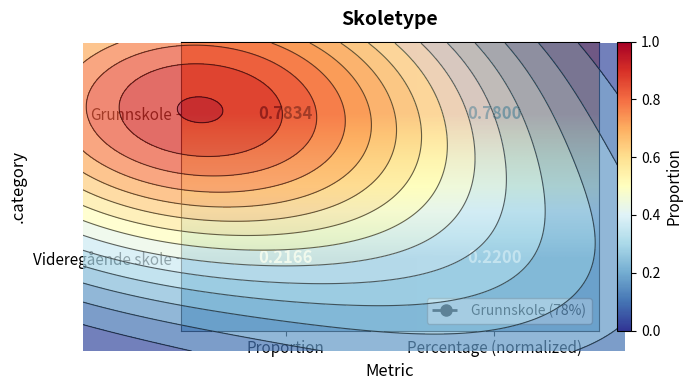

Which label corresponds to the smallest value in the chart?

Proportion